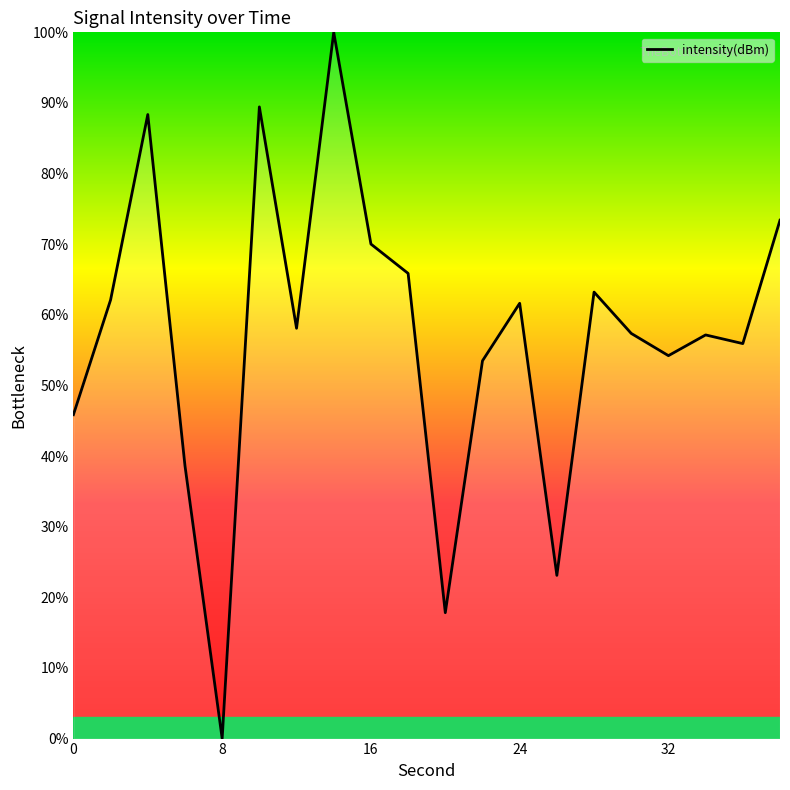

What is the difference between the maximum and minimum values?

100.0